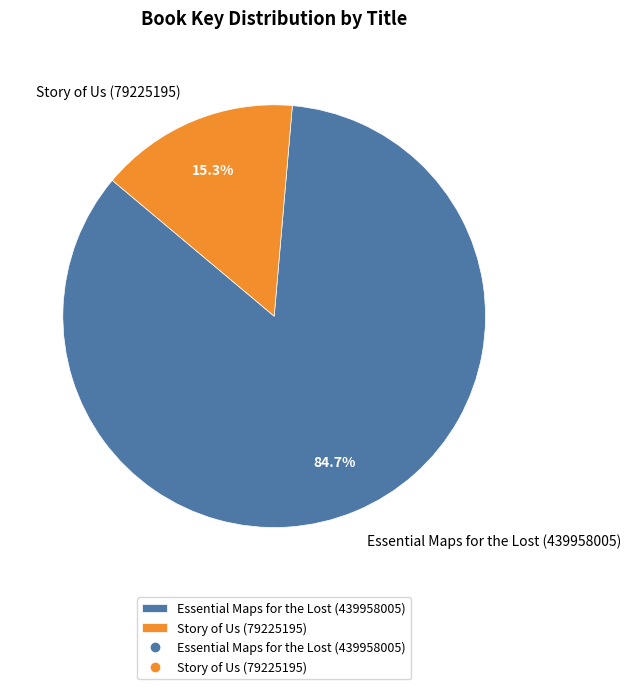

Which has a higher value, Story of Us (79225195) or Essential Maps for the Lost (439958005)?

Essential Maps for the Lost (439958005)